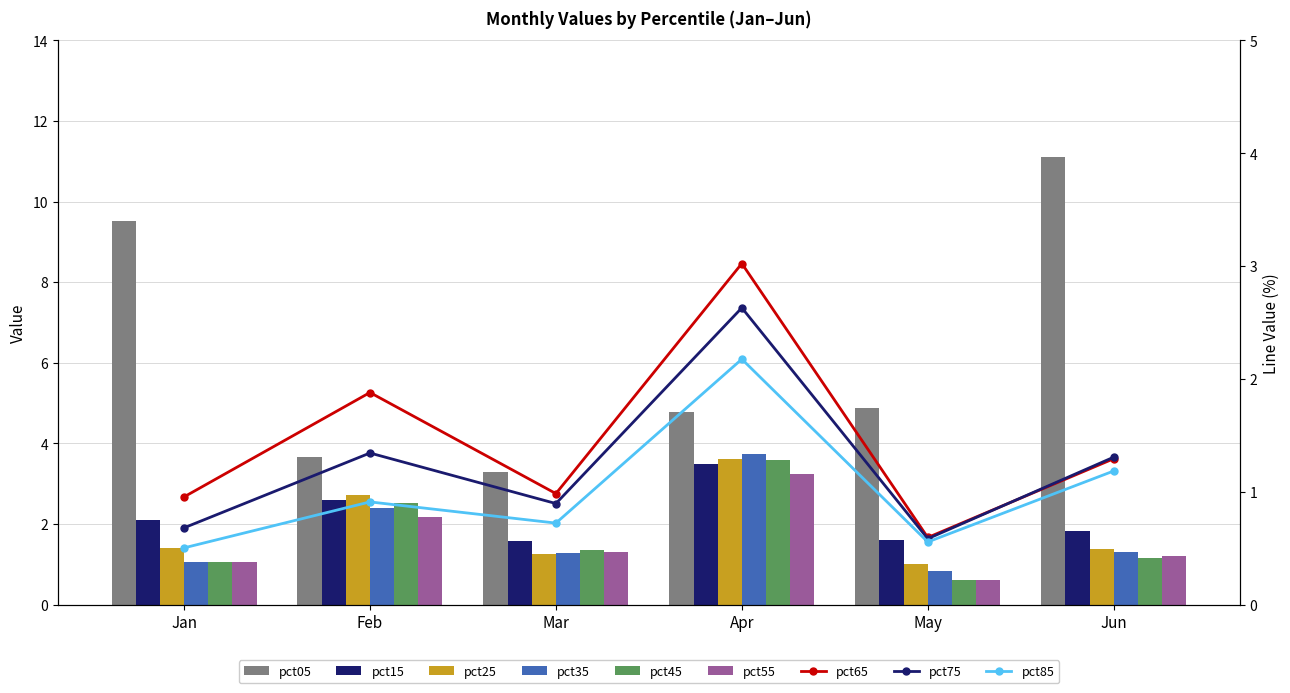

Are the bars horizontal?

No